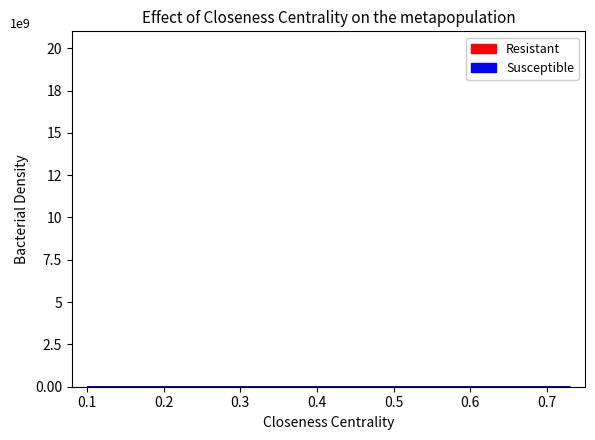

The Susceptible series shows 7161676 at 03:57. True or false?

False